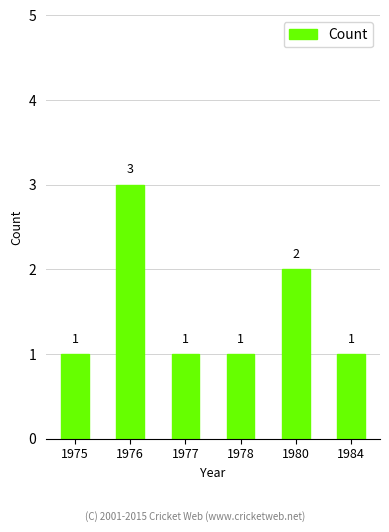

Approximately how many times larger is the value at 1976 compared to 1980?

1.5